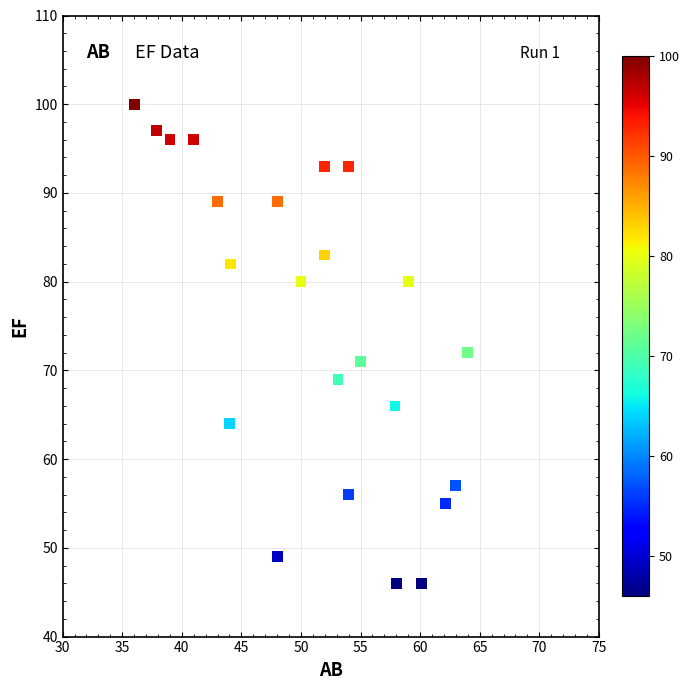

What Y value in the scatter plot is closest to 73?

72